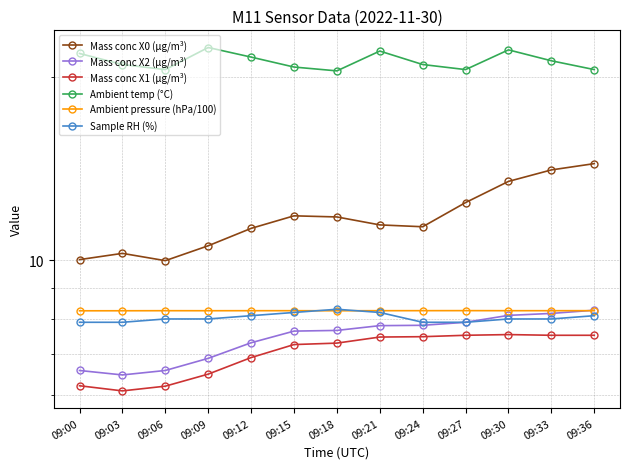

At which label is Sample RH (%) closest to 8?

09:06